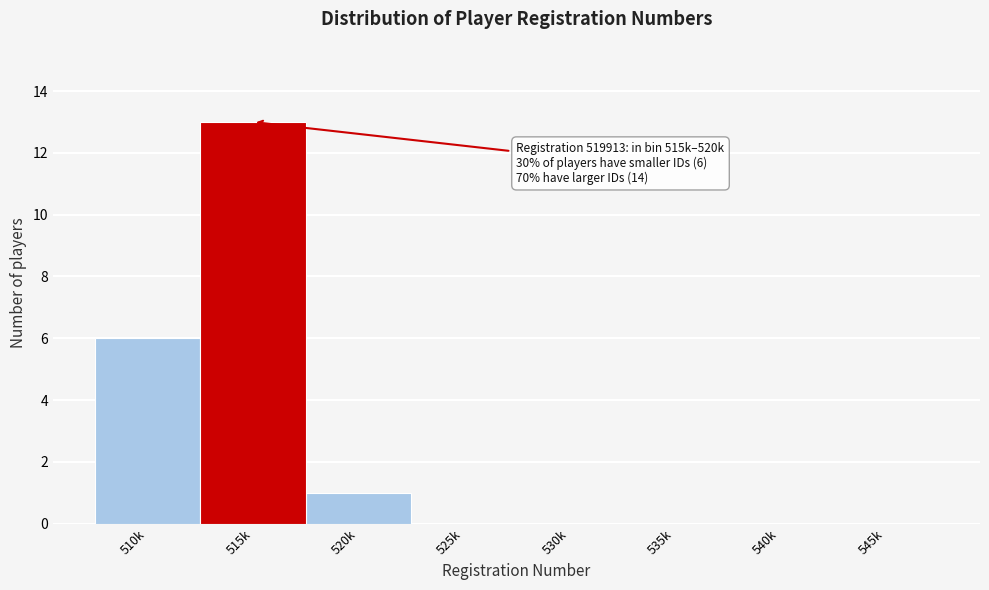

Reading left to right, extract all data points from this chart.

510k=6	515k=13	520k=1	525k=0	530k=0	535k=0	540k=0	545k=0